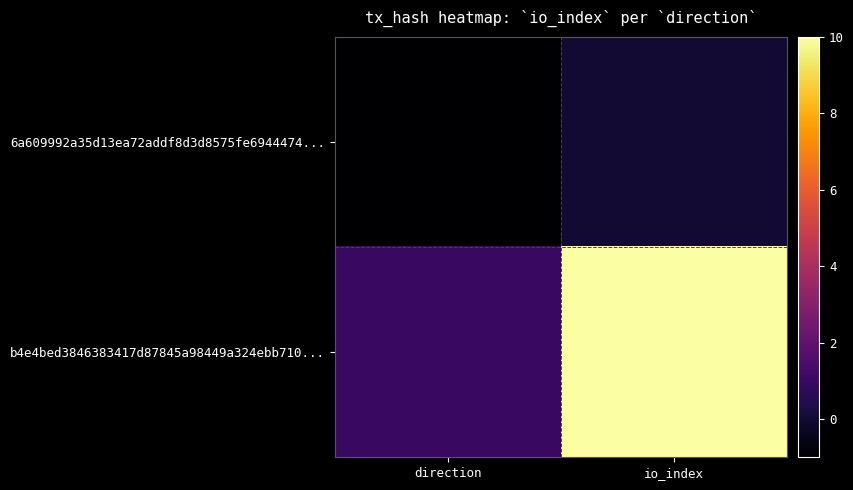

Reading left to right, list all the values displayed in this chart.

6a609992a35d13ea72addf8d3d8575fe6944474...: direction=-1	io_index=0
b4e4bed3846383417d87845a98449a324ebb710...: direction=1	io_index=10